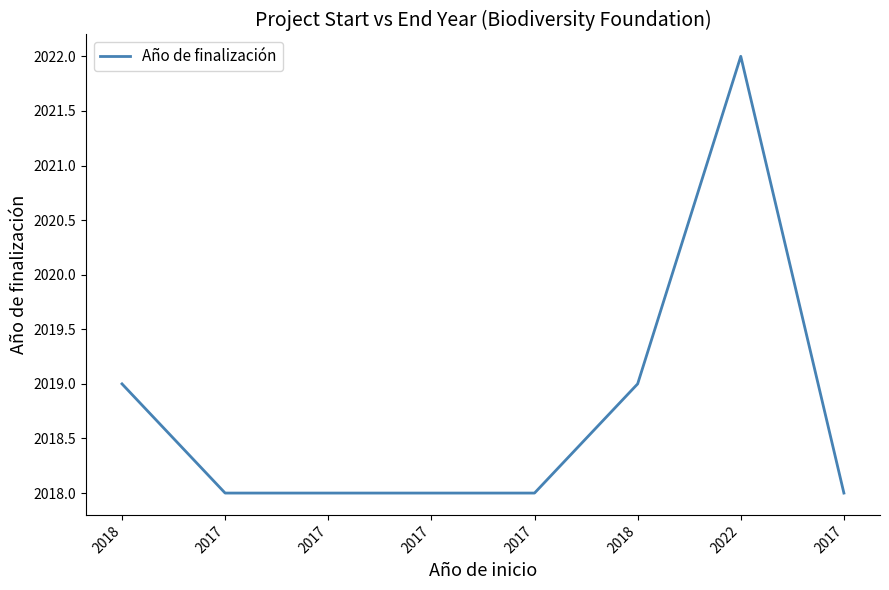

List the labels in order of value, smallest first.

2017, 2017, 2017, 2017, 2017, 2018, 2018, 2022